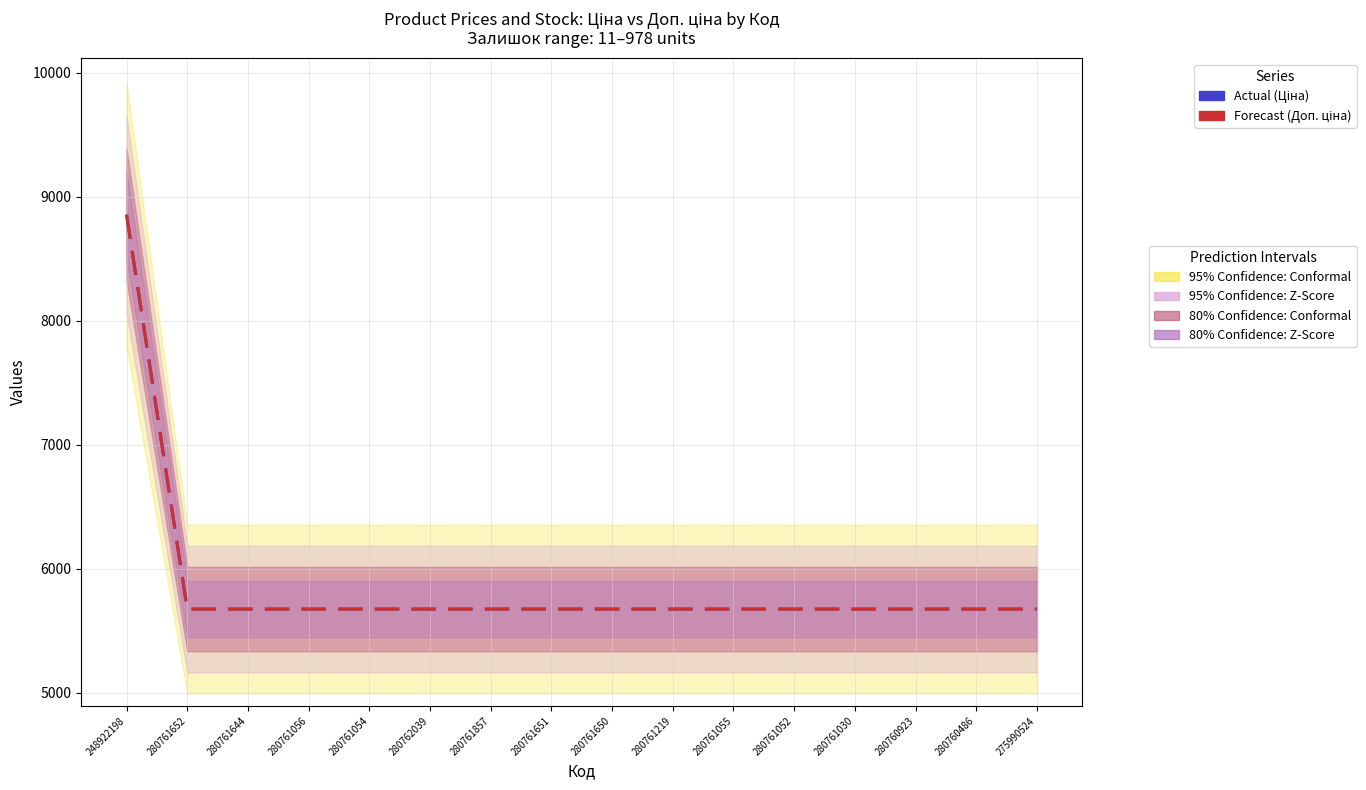

Count the number of data series in this chart.

2